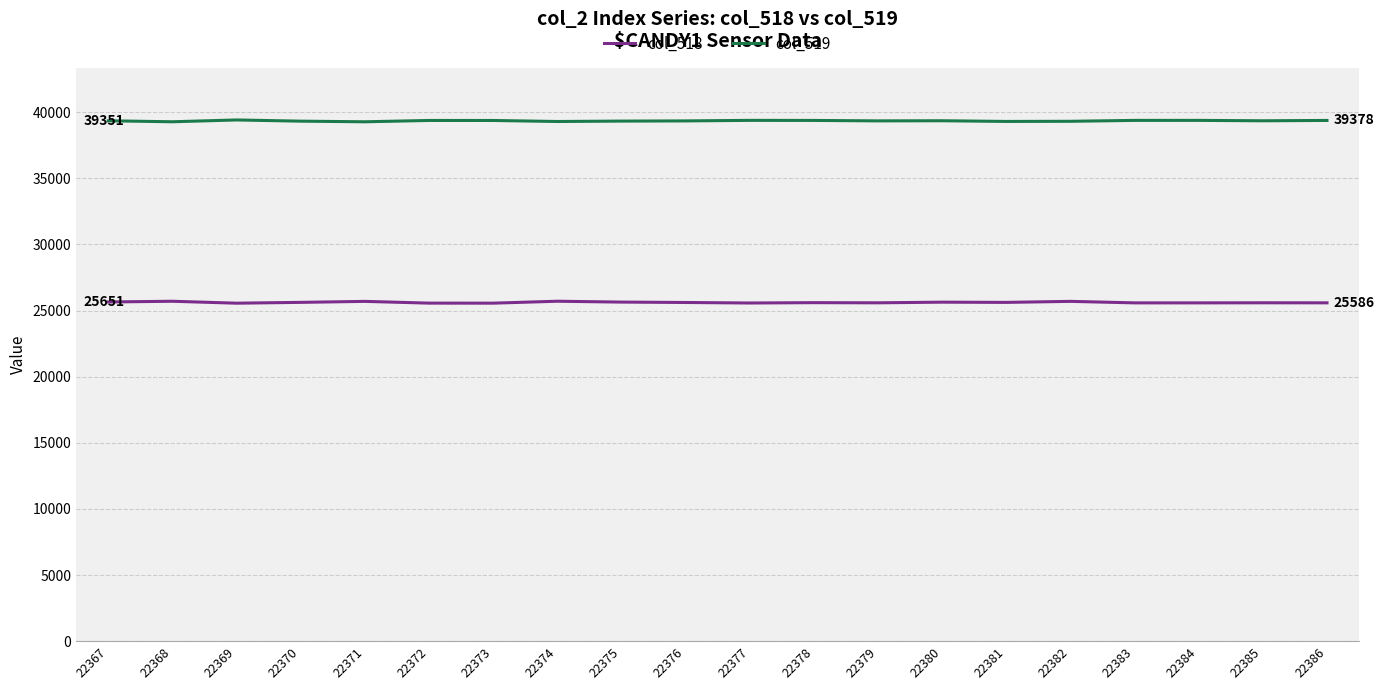

True or false: col_518 and col_519 cross at least once.

False